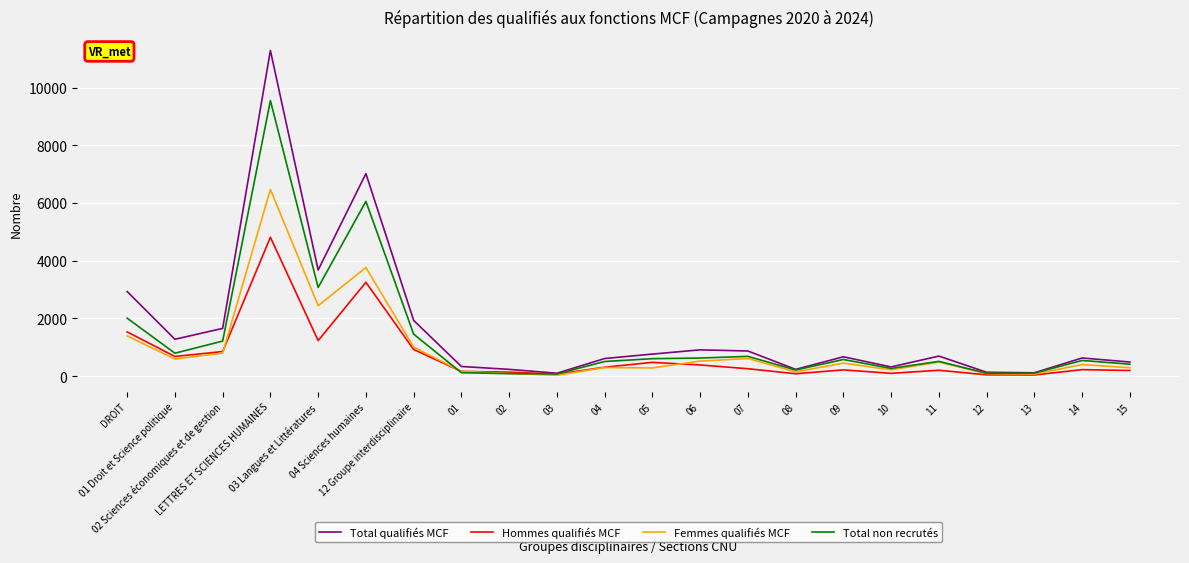

Which series has the largest total across all categories?

Total qualifiés MCF